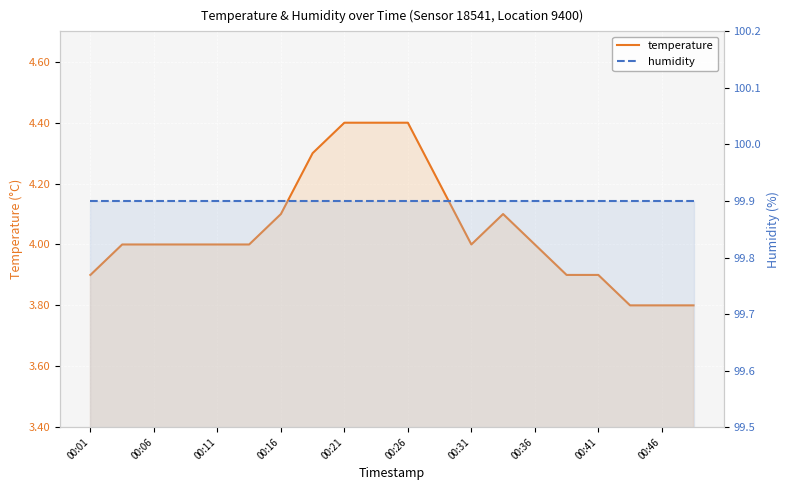

Count the number of categories in the chart.

20